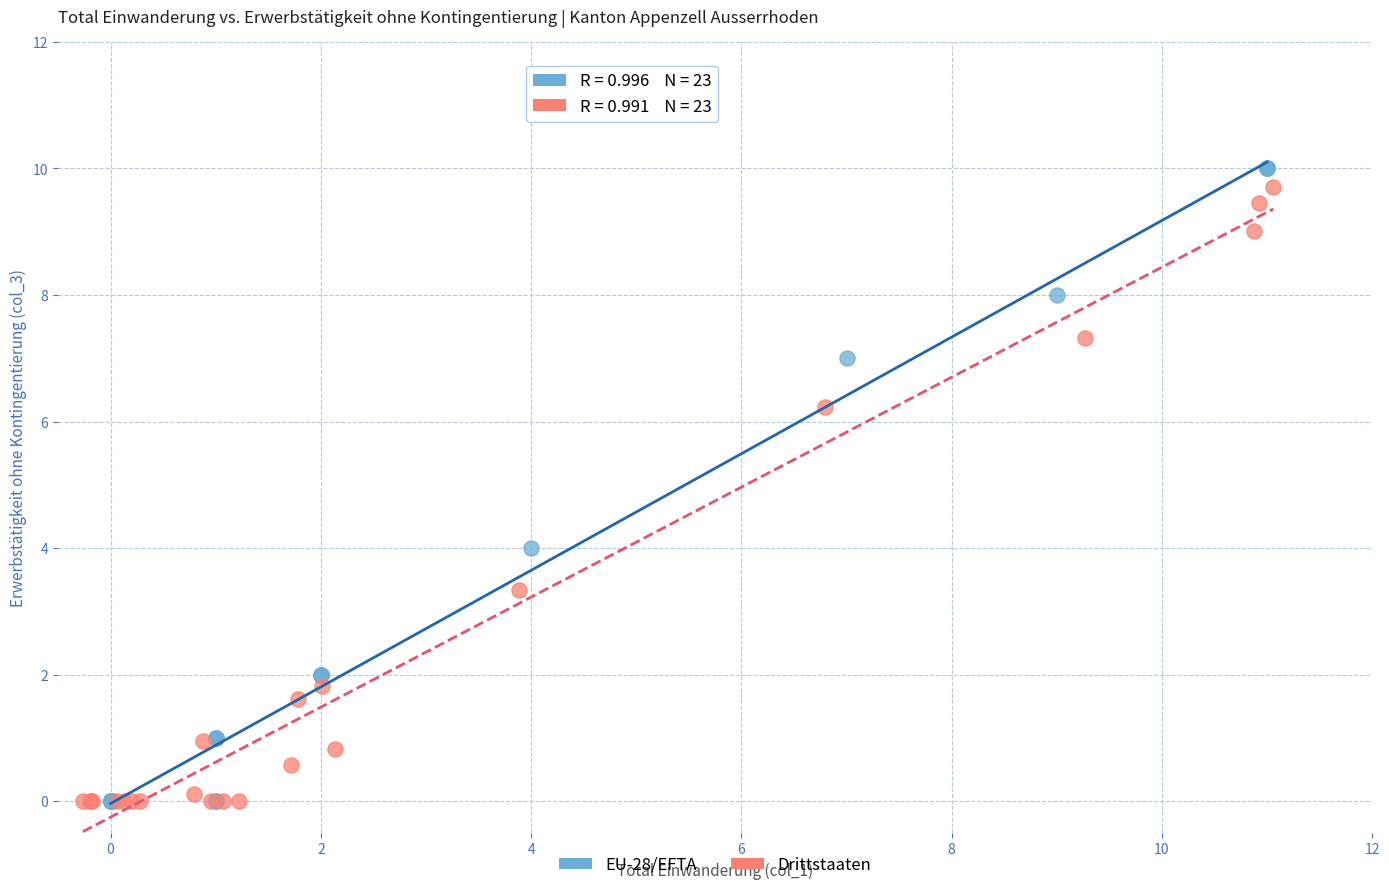

What are all the series names shown in the legend?

EU-28/EFTA, Drittstaaten